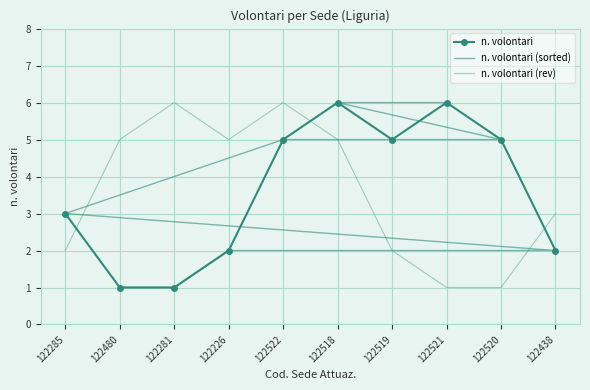

How many n. volontari (rev) values are between 2 and 5?

6